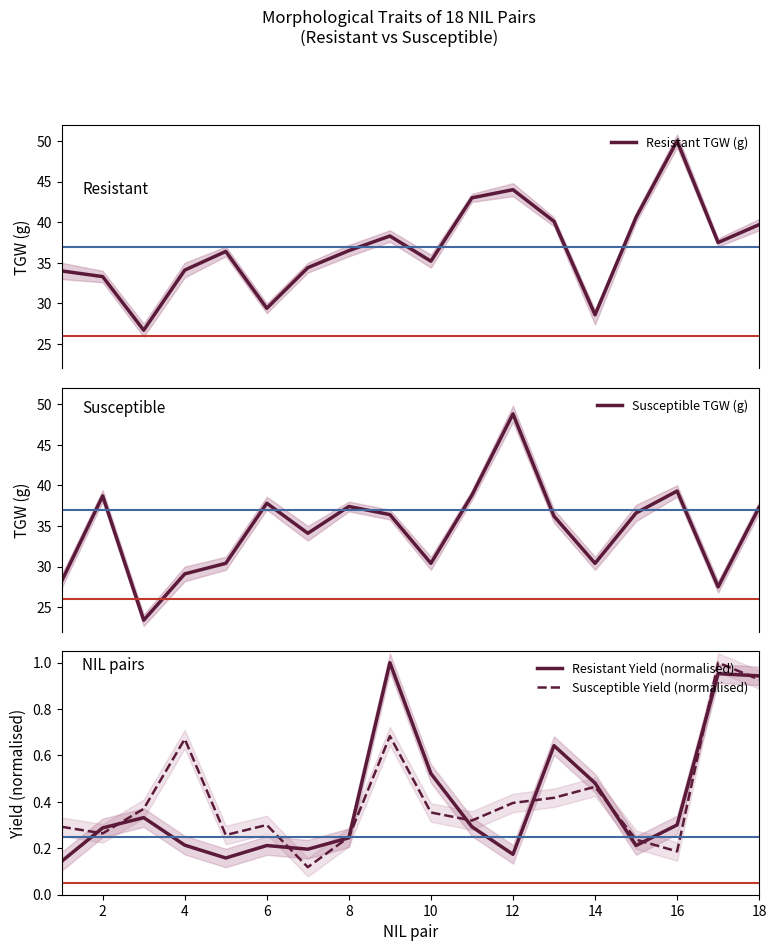

How many lines are shown in the chart?

4